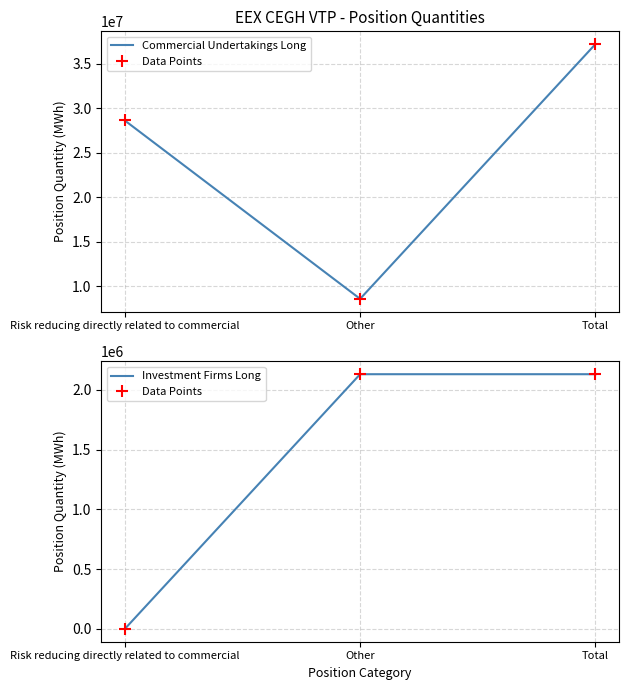

What is the sum of the Commercial Undertakings Long values at Other and Total?

45824302